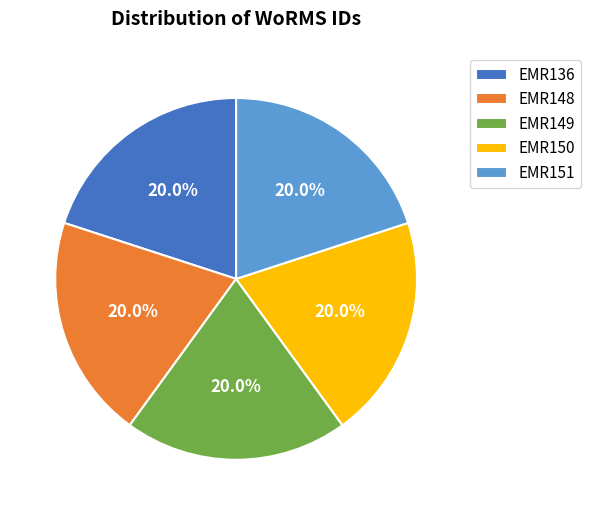

What percentage is the EMR136 slice, to the nearest percent?

20%